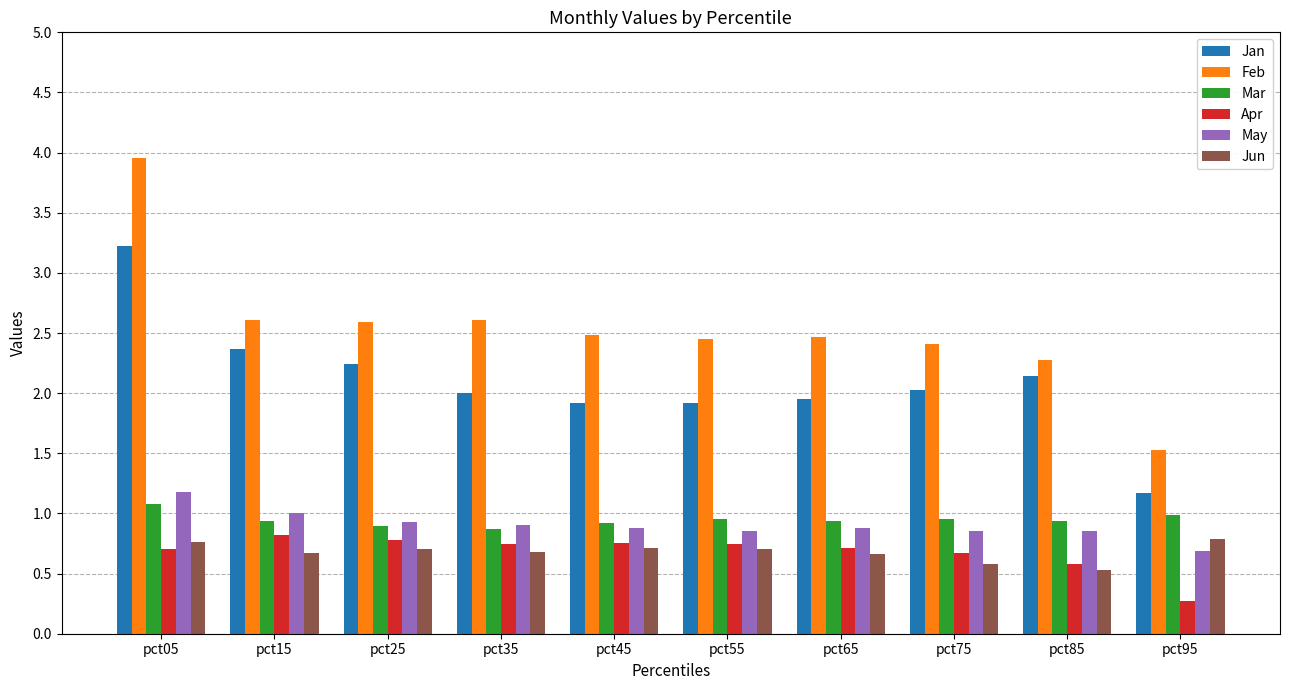

What are all the series names shown in the legend?

Jan, Feb, Mar, Apr, May, Jun